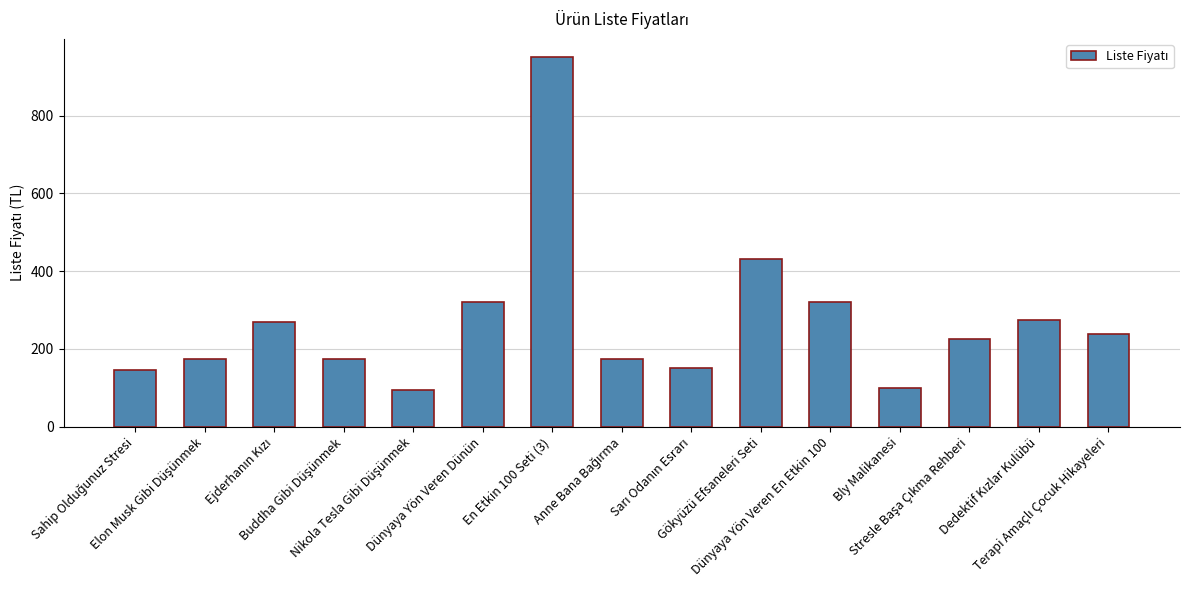

What is the difference between the maximum and minimum values?

855